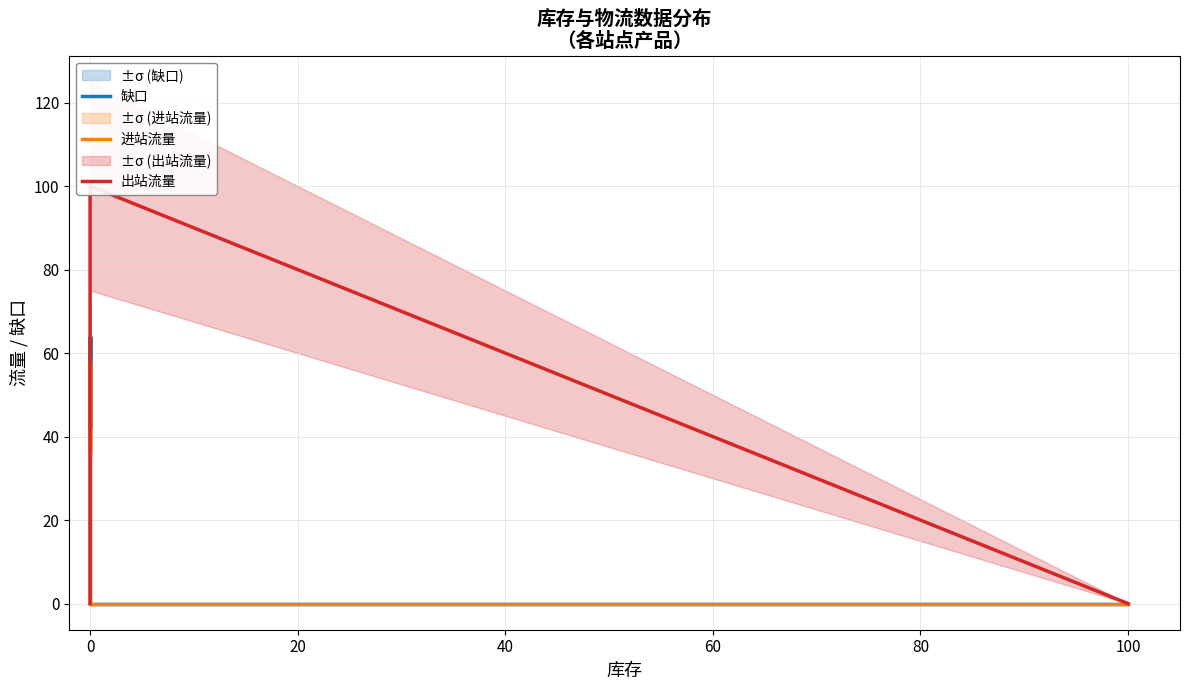

What is the maximum value for 出站流量?

100.0